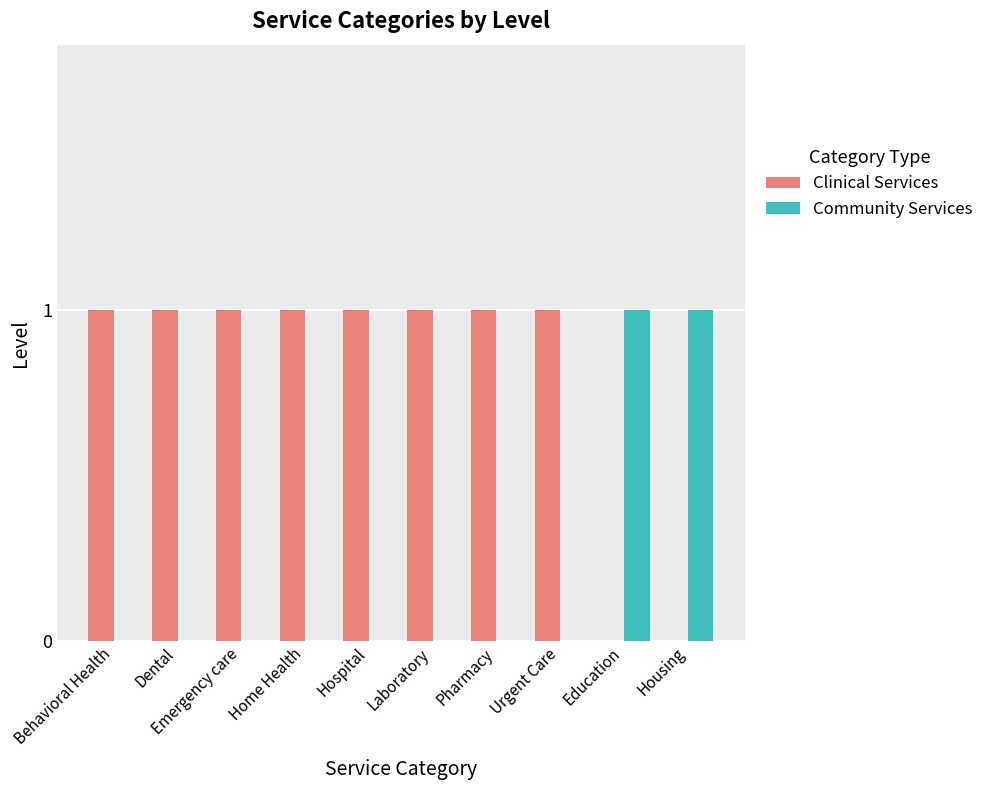

Which series has the largest total across all categories?

Clinical Services